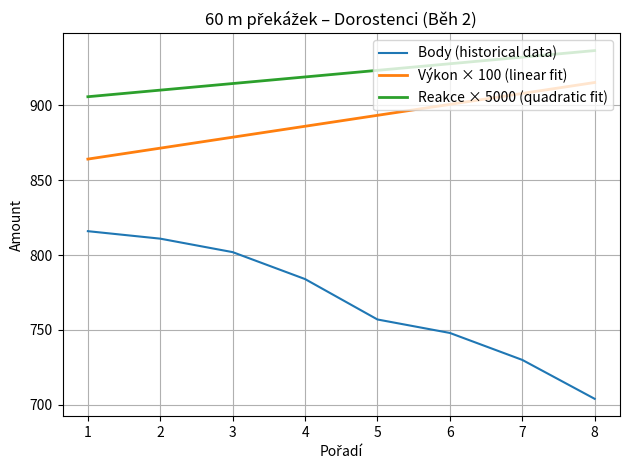

Reading right to left, what are all the values shown in this chart?

Body (historical data): 704.0	730.0	748.0	757.0	784.0	802.0	811.0	816.0
Výkon × 100 (linear fit): 915.3	908.0	900.7	893.4	886.1	878.8	871.5	864.2
Reakce × 5000 (quadratic fit): 936.7	932.3	927.9	923.5	919.0	914.6	910.2	905.8